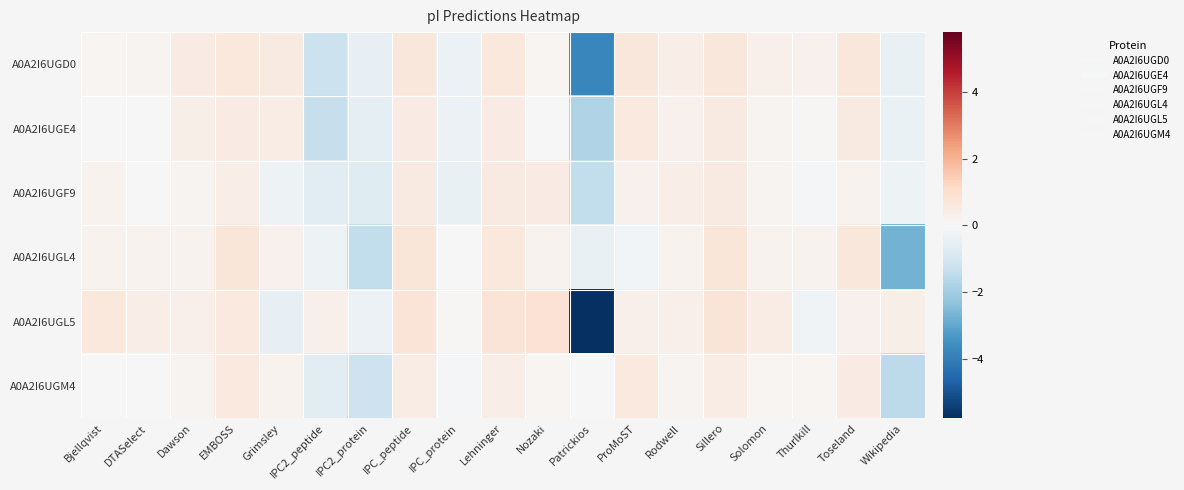

Reading left to right, what are all the values shown in this chart?

A0A2I6UGD0: Bjellqvist=0.1	DTASelect=0.2	Dawson=0.5	EMBOSS=0.6	Grimsley=0.5	IPC2_peptide=-1.2	IPC2_protein=-0.5	IPC_peptide=0.7	IPC_protein=-0.3	Lehninger=0.6	Nozaki=0.1	Patrickios=-3.8	ProMoST=0.7	Rodwell=0.4	Sillero=0.7	Solomon=0.3	Thurlkill=0.3	Toseland=0.6	Wikipedia=-0.4
A0A2I6UGE4: Bjellqvist=0.0	DTASelect=0.0	Dawson=0.3	EMBOSS=0.5	Grimsley=0.4	IPC2_peptide=-1.3	IPC2_protein=-0.5	IPC_peptide=0.5	IPC_protein=-0.3	Lehninger=0.5	Nozaki=-0.0	Patrickios=-1.8	ProMoST=0.6	Rodwell=0.2	Sillero=0.5	Solomon=0.1	Thurlkill=0.1	Toseland=0.5	Wikipedia=-0.4
A0A2I6UGF9: Bjellqvist=0.2	DTASelect=0.0	Dawson=0.2	EMBOSS=0.4	Grimsley=-0.3	IPC2_peptide=-0.7	IPC2_protein=-0.7	IPC_peptide=0.5	IPC_protein=-0.4	Lehninger=0.5	Nozaki=0.5	Patrickios=-1.4	ProMoST=0.2	Rodwell=0.4	Sillero=0.5	Solomon=0.1	Thurlkill=-0.0	Toseland=0.2	Wikipedia=-0.3
A0A2I6UGL4: Bjellqvist=0.2	DTASelect=0.2	Dawson=0.2	EMBOSS=0.7	Grimsley=0.2	IPC2_peptide=-0.3	IPC2_protein=-1.4	IPC_peptide=0.7	IPC_protein=0.0	Lehninger=0.6	Nozaki=0.2	Patrickios=-0.4	ProMoST=-0.2	Rodwell=0.2	Sillero=0.7	Solomon=0.2	Thurlkill=0.2	Toseland=0.7	Wikipedia=-2.7
A0A2I6UGL5: Bjellqvist=0.6	DTASelect=0.4	Dawson=0.3	EMBOSS=0.6	Grimsley=-0.5	IPC2_peptide=0.3	IPC2_protein=-0.4	IPC_peptide=0.7	IPC_protein=0.1	Lehninger=0.8	Nozaki=0.8	Patrickios=-5.8	ProMoST=0.3	Rodwell=0.3	Sillero=0.7	Solomon=0.4	Thurlkill=-0.2	Toseland=0.2	Wikipedia=0.4
A0A2I6UGM4: Bjellqvist=-0.0	DTASelect=-0.0	Dawson=0.2	EMBOSS=0.5	Grimsley=0.2	IPC2_peptide=-0.7	IPC2_protein=-1.2	IPC_peptide=0.4	IPC_protein=-0.1	Lehninger=0.4	Nozaki=0.1	Patrickios=-0.0	ProMoST=0.5	Rodwell=0.2	Sillero=0.4	Solomon=0.1	Thurlkill=0.1	Toseland=0.5	Wikipedia=-1.5